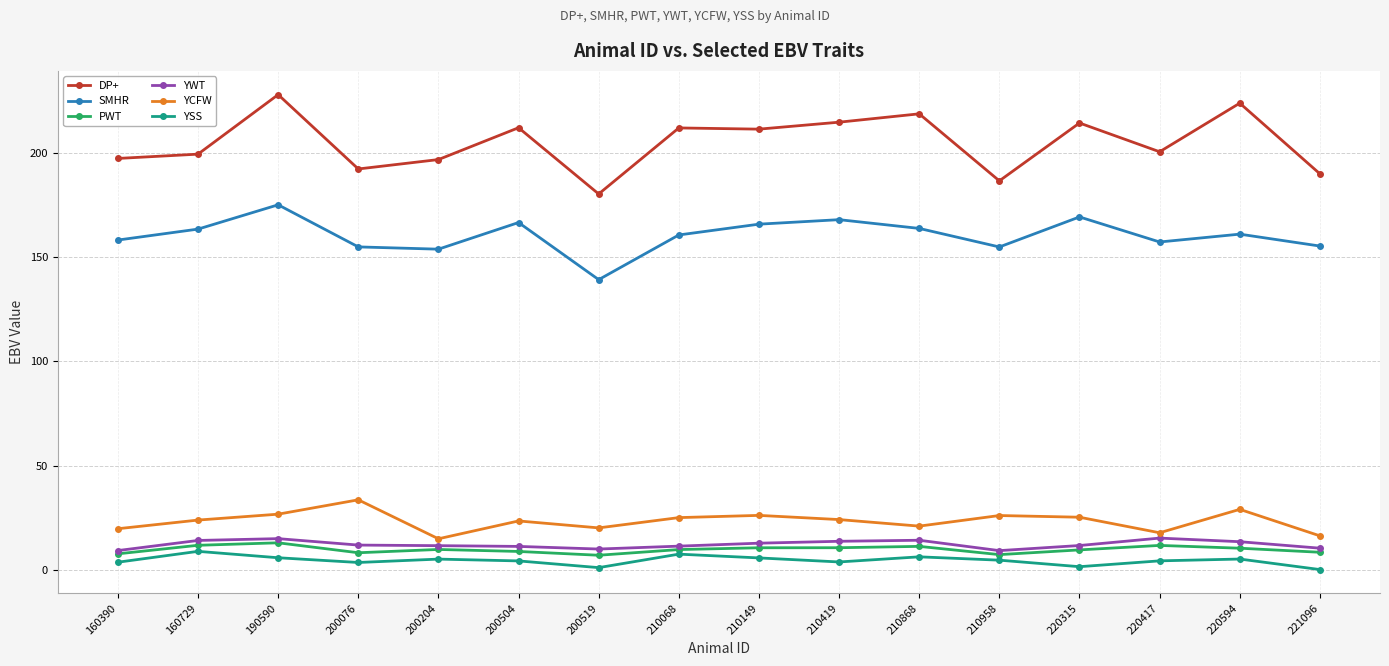

Between 190590 and 210958, which series saw the biggest shift?

DP+